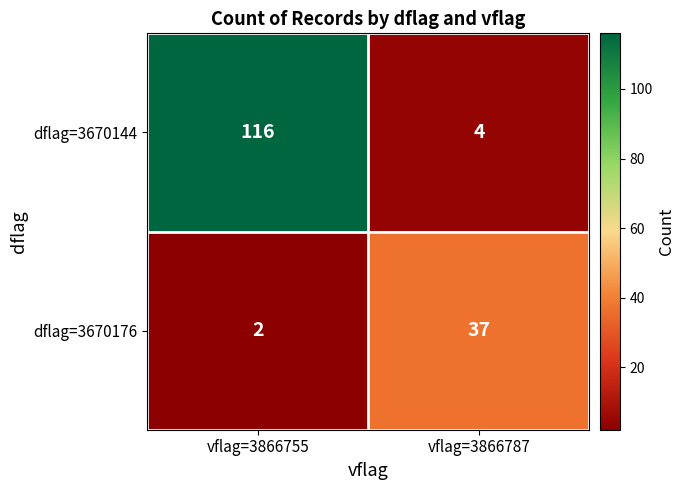

Rank the series by their average value, from lowest to highest.

dflag=3670176, dflag=3670144